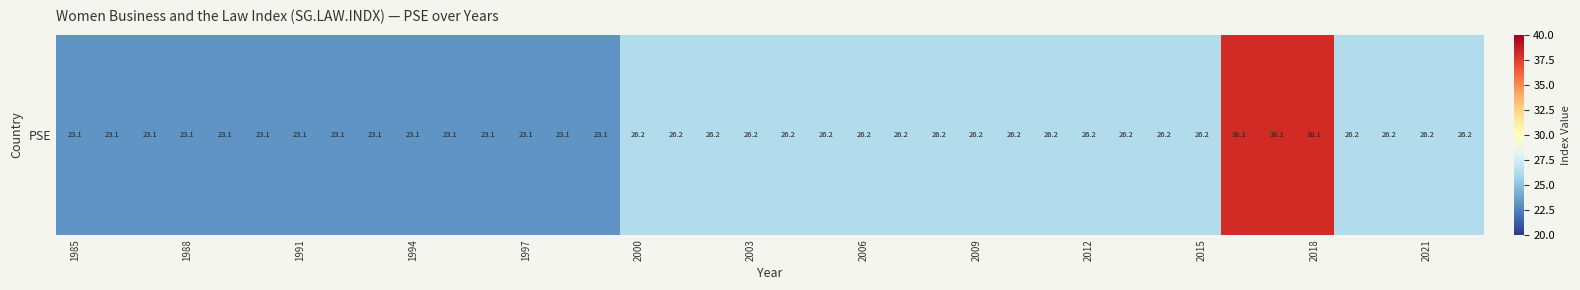

How many data points are less than 26?

15